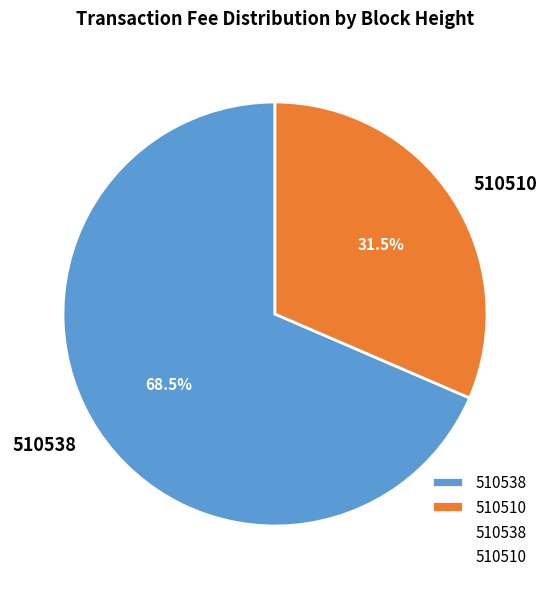

Rank the categories by value from lowest to highest.

510510, 510538